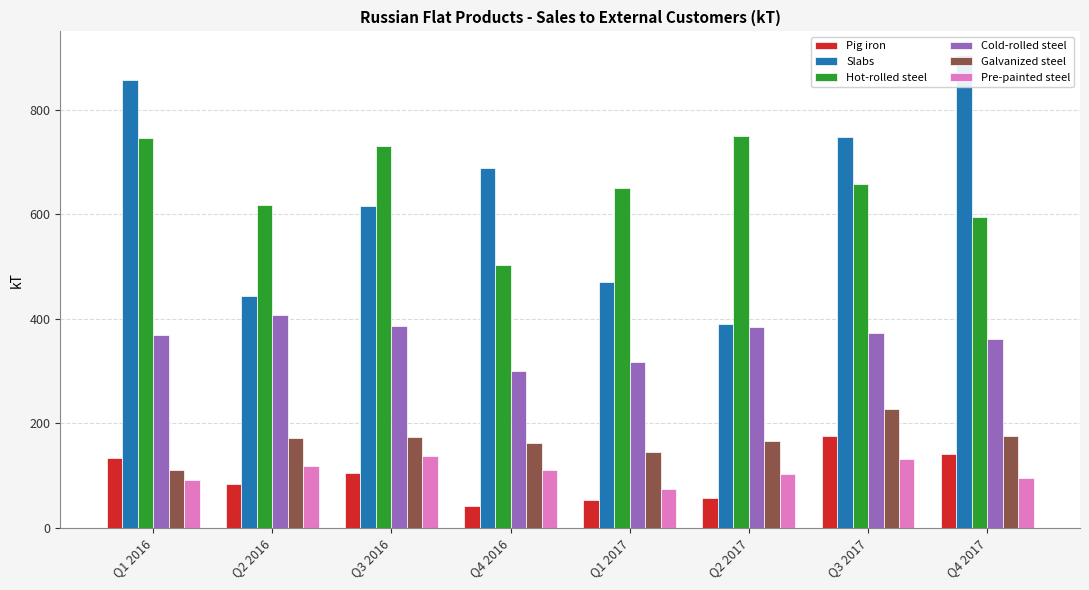

Which has a higher value, Q3 2016 or Q3 2017?

Q3 2017